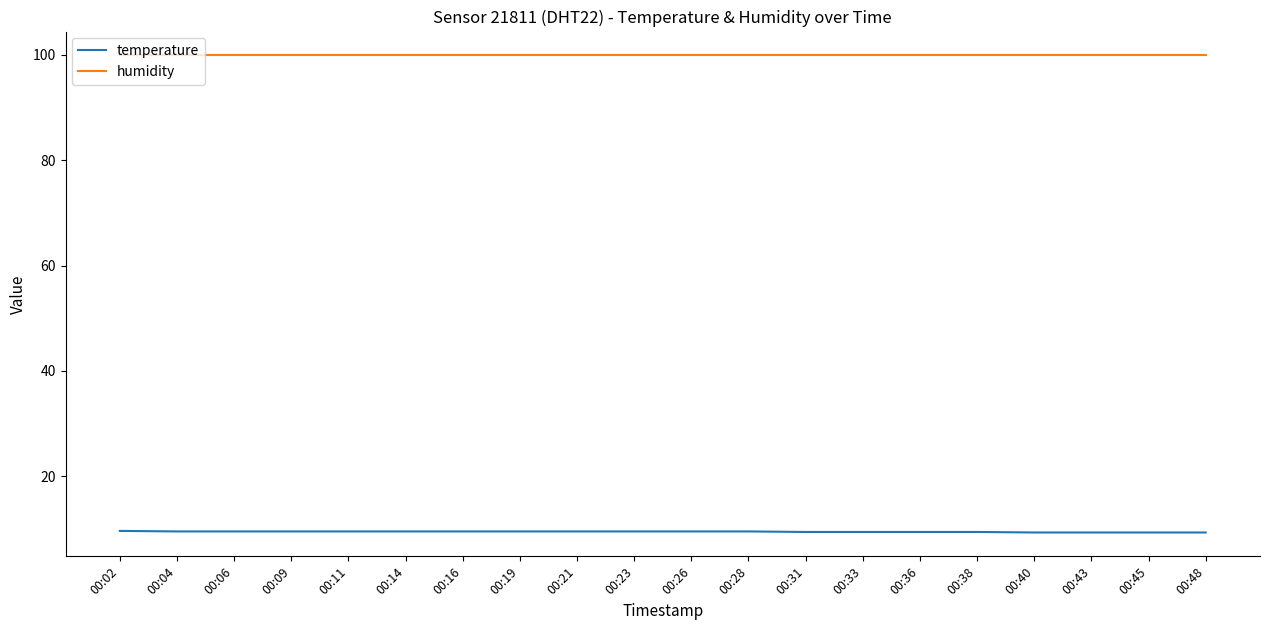

What is the total value across all series at 00:16?

109.4